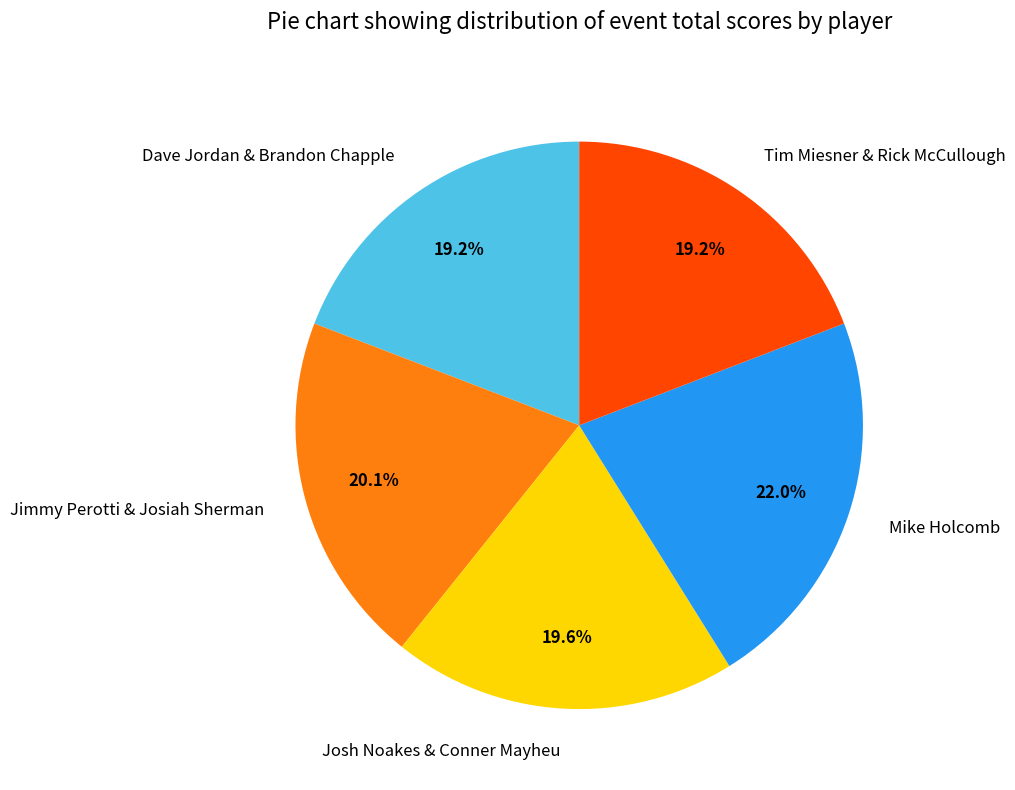

To the nearest percent, what portion does Dave Jordan & Brandon Chapple represent?

19%